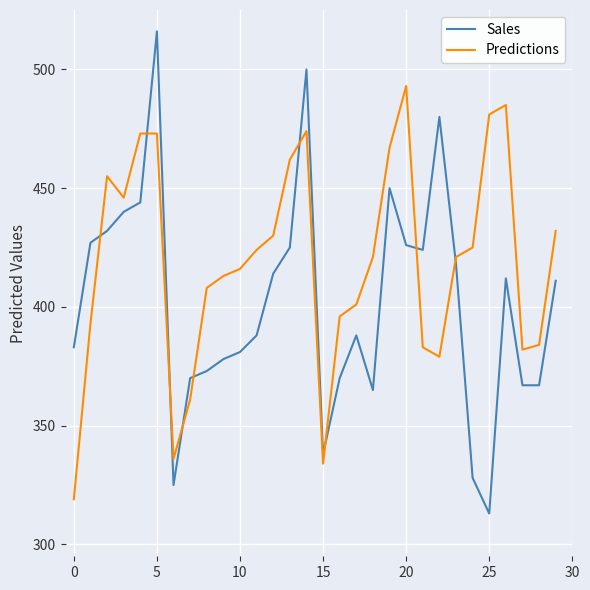

Does the chart display data point markers on the line(s)?

No